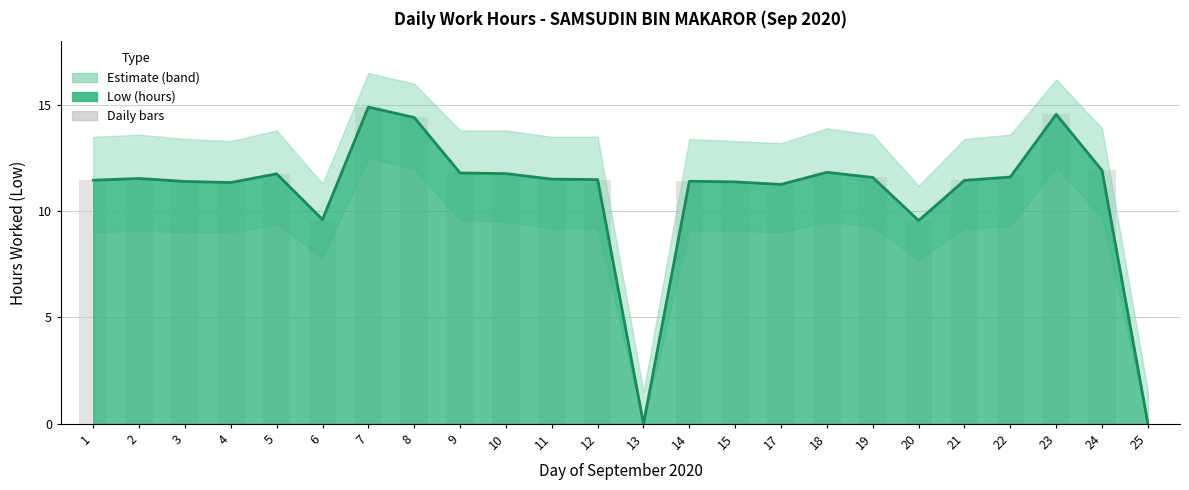

Reading left to right, extract all data points from this chart.

Estimate (line): 11.5	11.5	11.4	11.3	11.8	9.6	14.9	14.4	11.8	11.8	11.5	11.5	0.0	11.4	11.4	11.3	11.8	11.6	9.6	11.4	11.6	14.6	11.9	0.0
Daily bars: 11.5	11.5	11.4	11.3	11.8	9.6	14.9	14.4	11.8	11.8	11.5	11.5	0.0	11.4	11.4	11.3	11.8	11.6	9.6	11.4	11.6	14.6	11.9	0.0